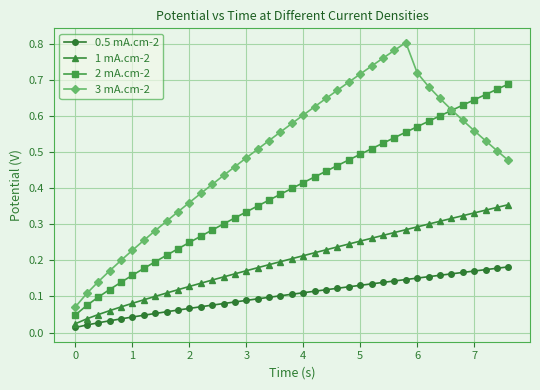

True or false: 1 mA.cm-2 has more than 1 interior local peaks.

False